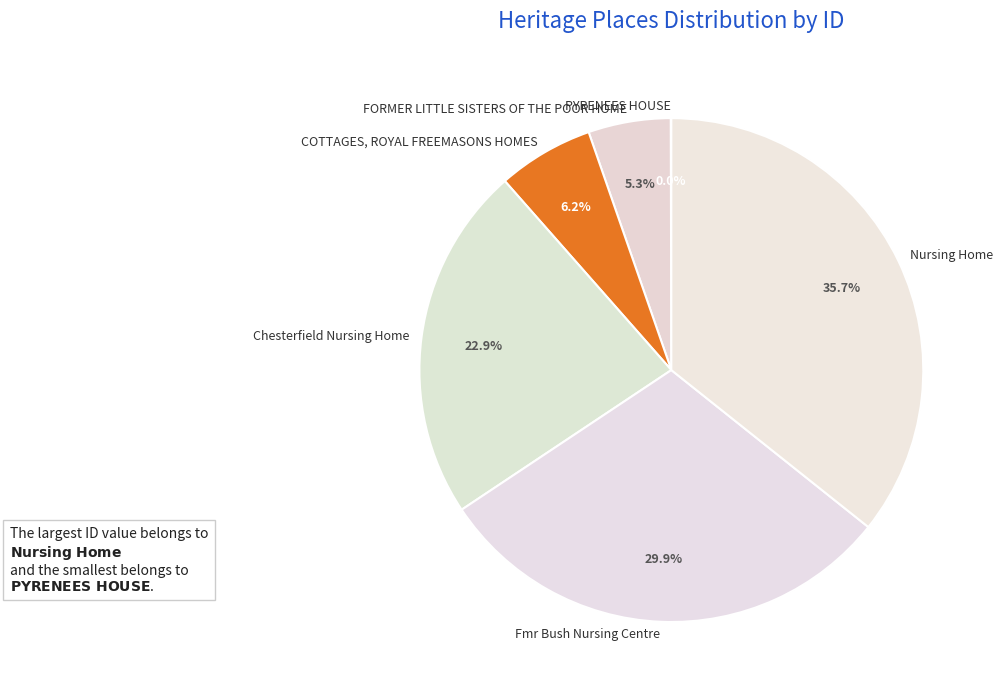

Between Chesterfield Nursing Home and Fmr Bush Nursing Centre, which is larger?

Fmr Bush Nursing Centre